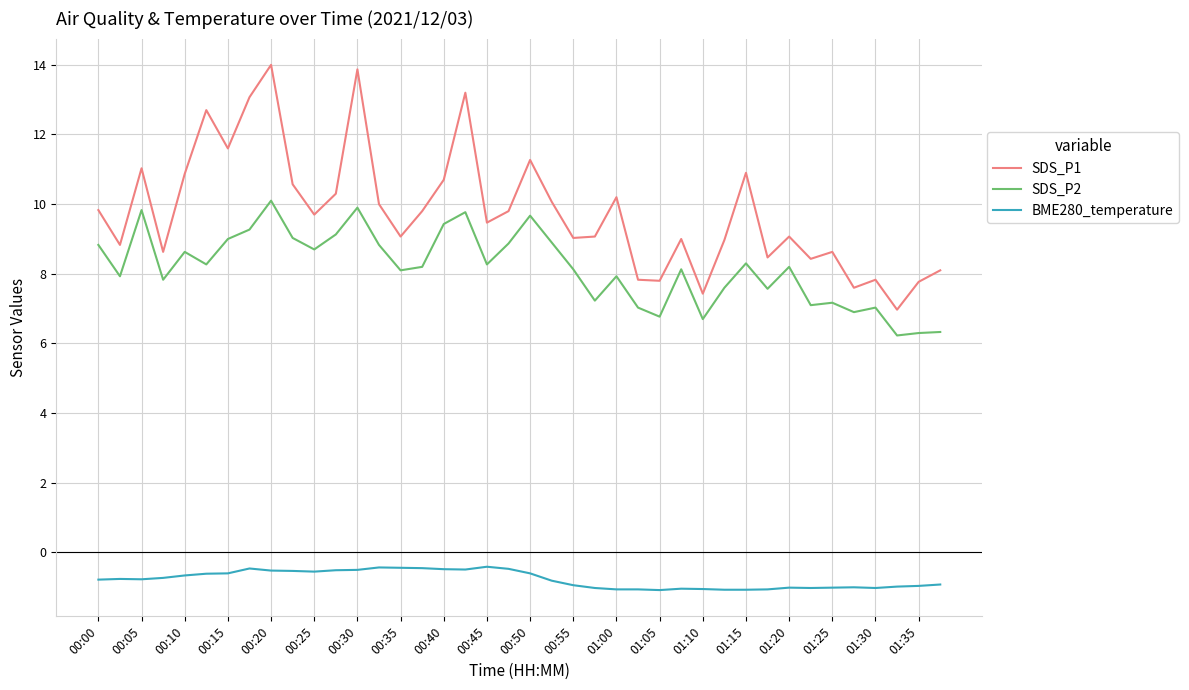

Which series has the largest total across all categories?

SDS_P1